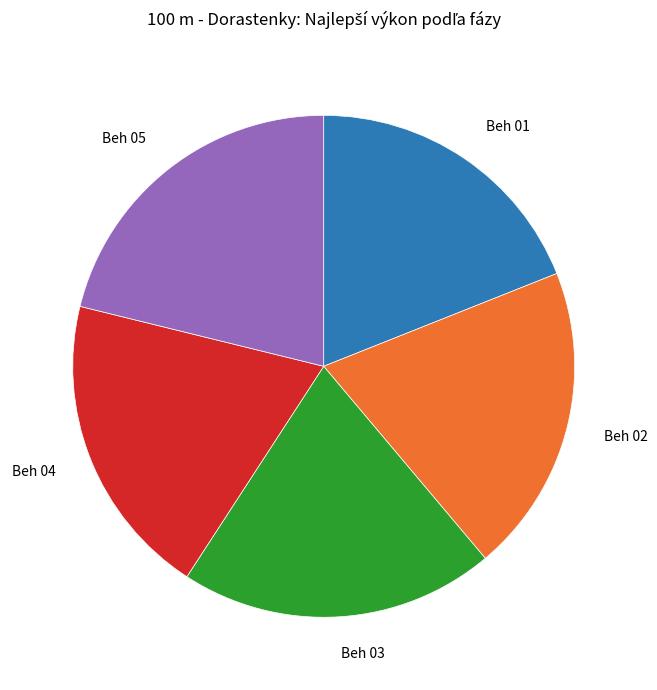

What is the ratio of the value at Beh 02 to the value at Beh 03?

1.0